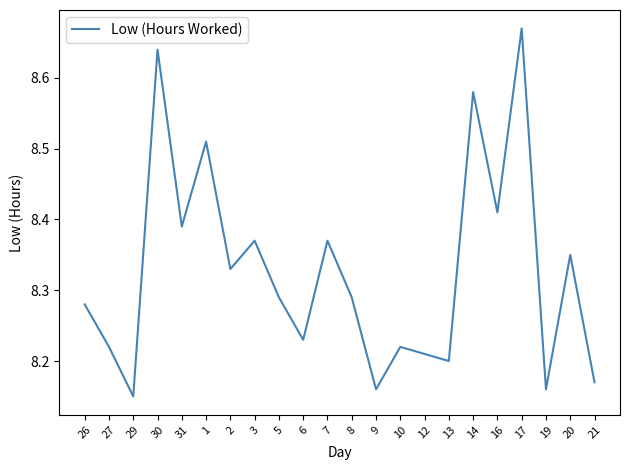

What is the ratio of the value at 13 to the value at 14?

1.0